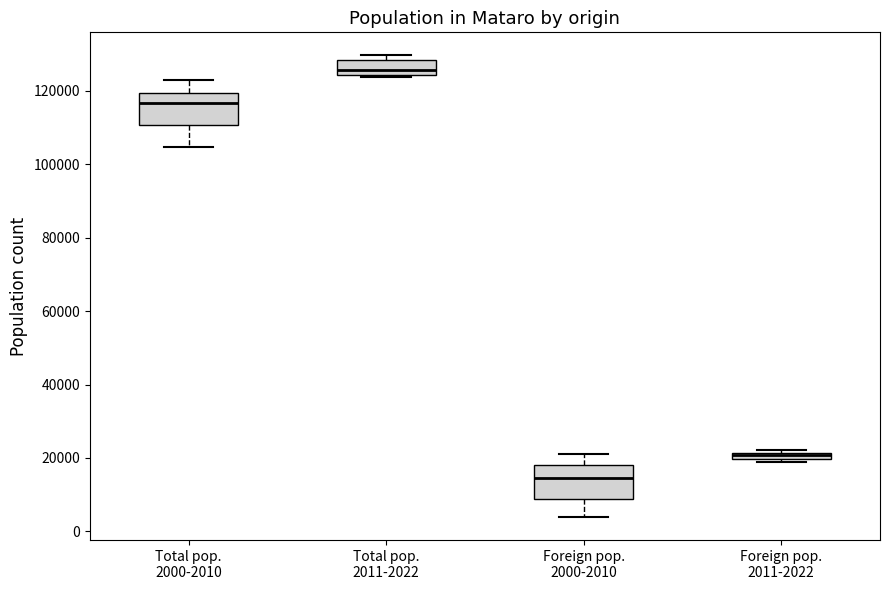

Which box has the lowest median line?

Foreign pop. 2000-2010